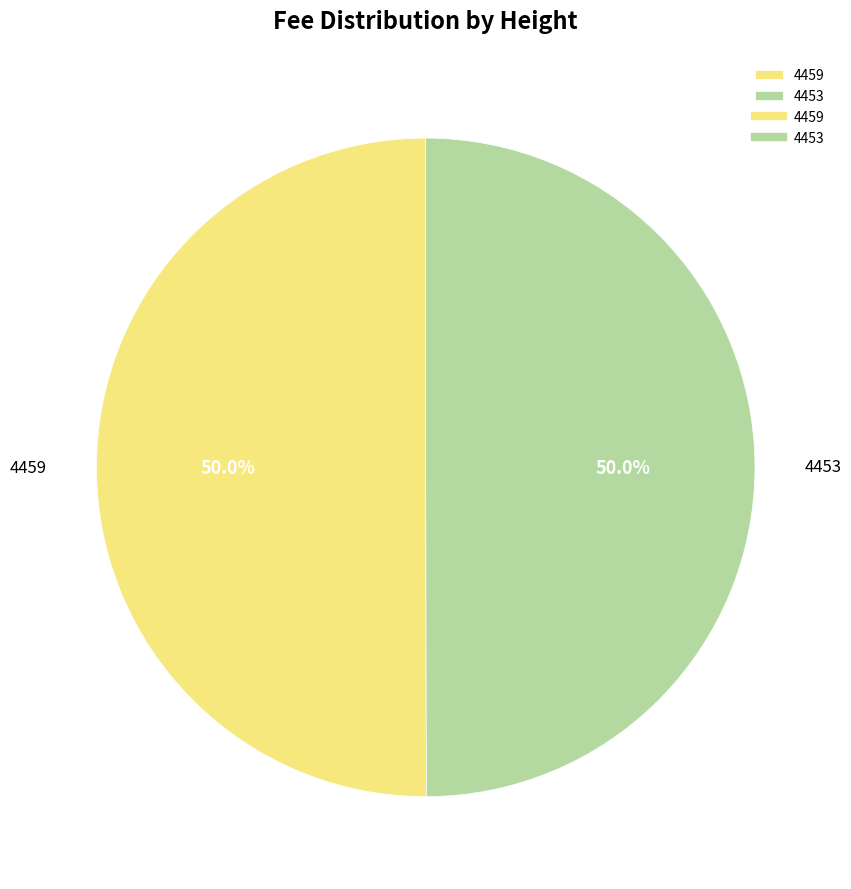

To the nearest percent, what is the average slice percentage?

50%